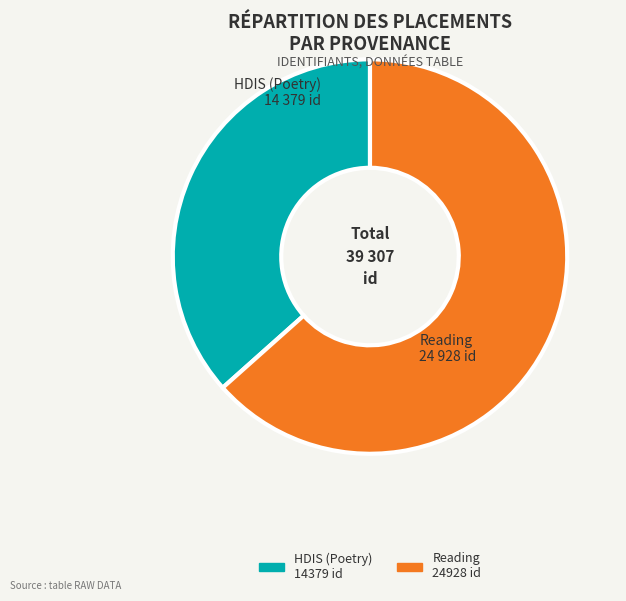

How many segments does this pie chart have?

2